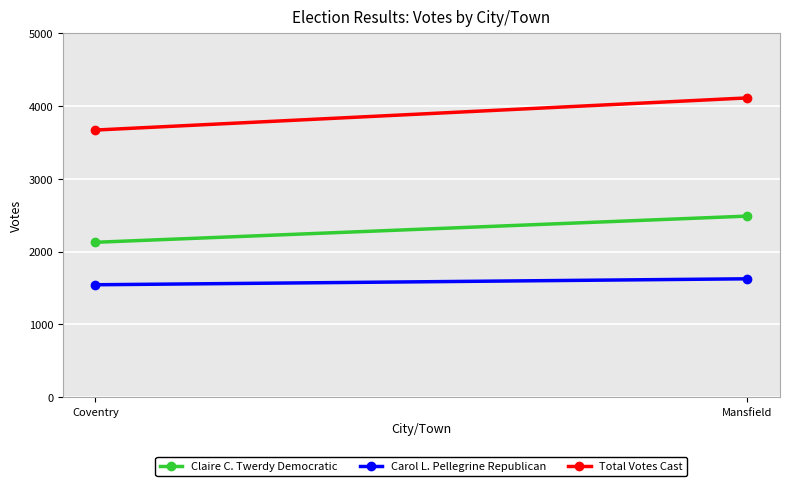

True or false: Carol L. Pellegrine Republican has a value of 1543 at Coventry.

True